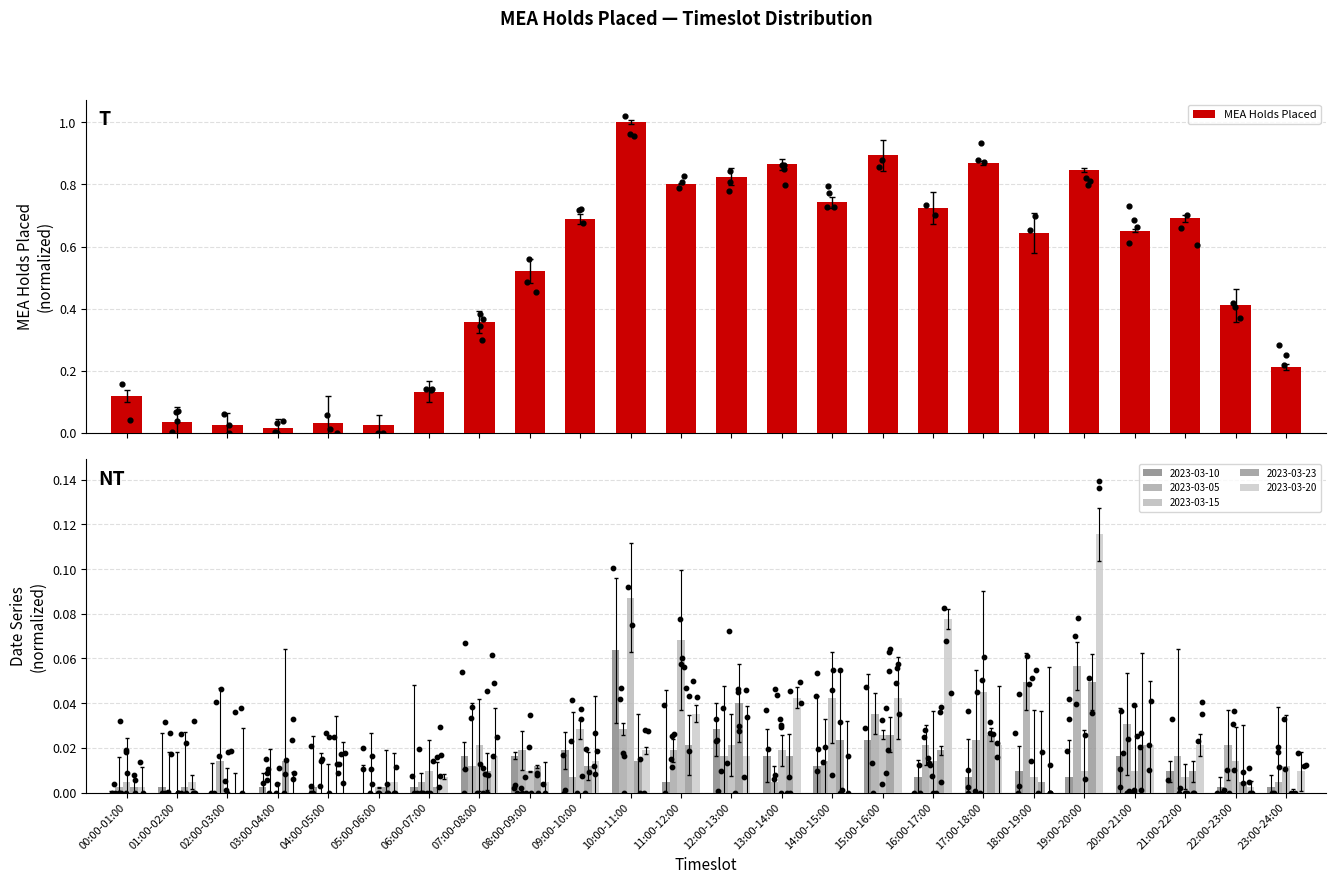

What is the change in value from 16:00-17:00 to 20:00-21:00?

-0.1